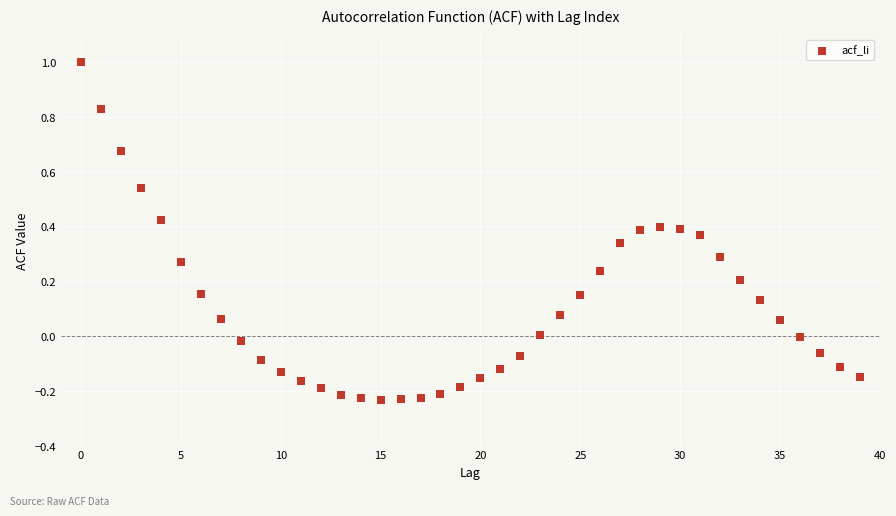

What is the range of Y values (max minus min)?

1.2